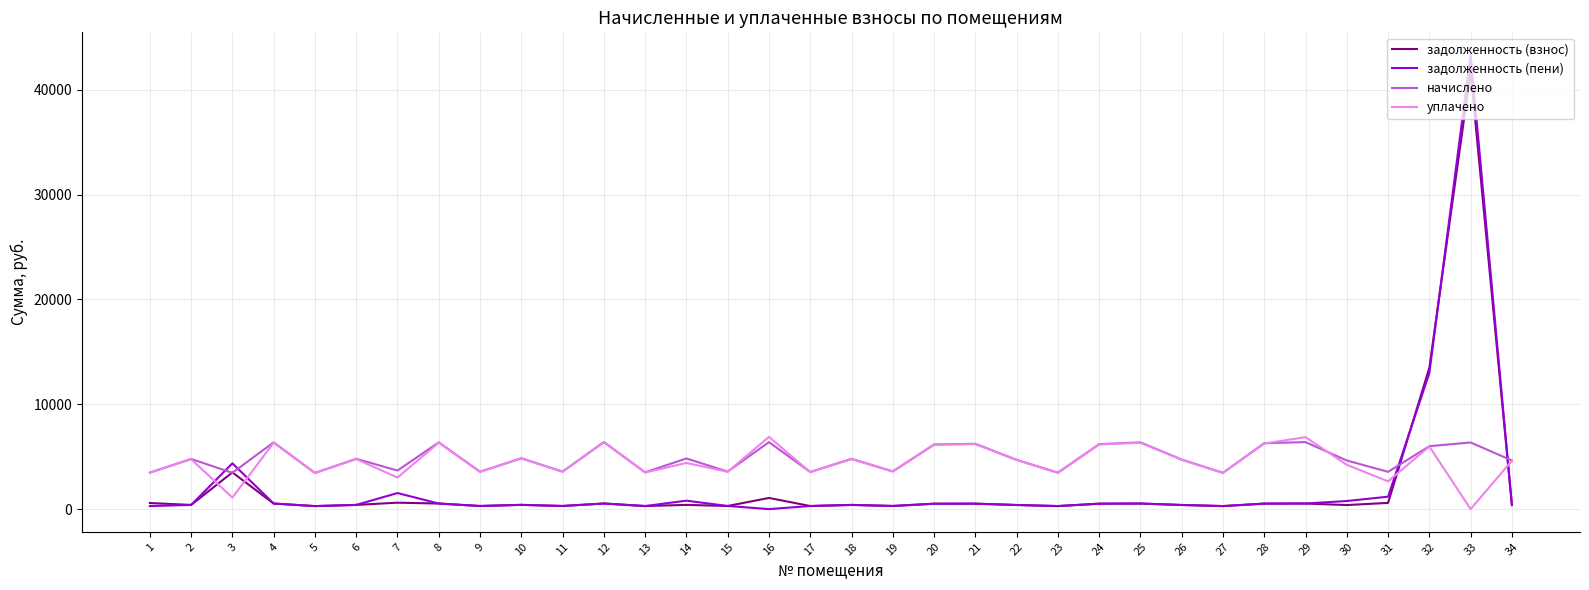

What is the total value across all series at 3?

12429.0